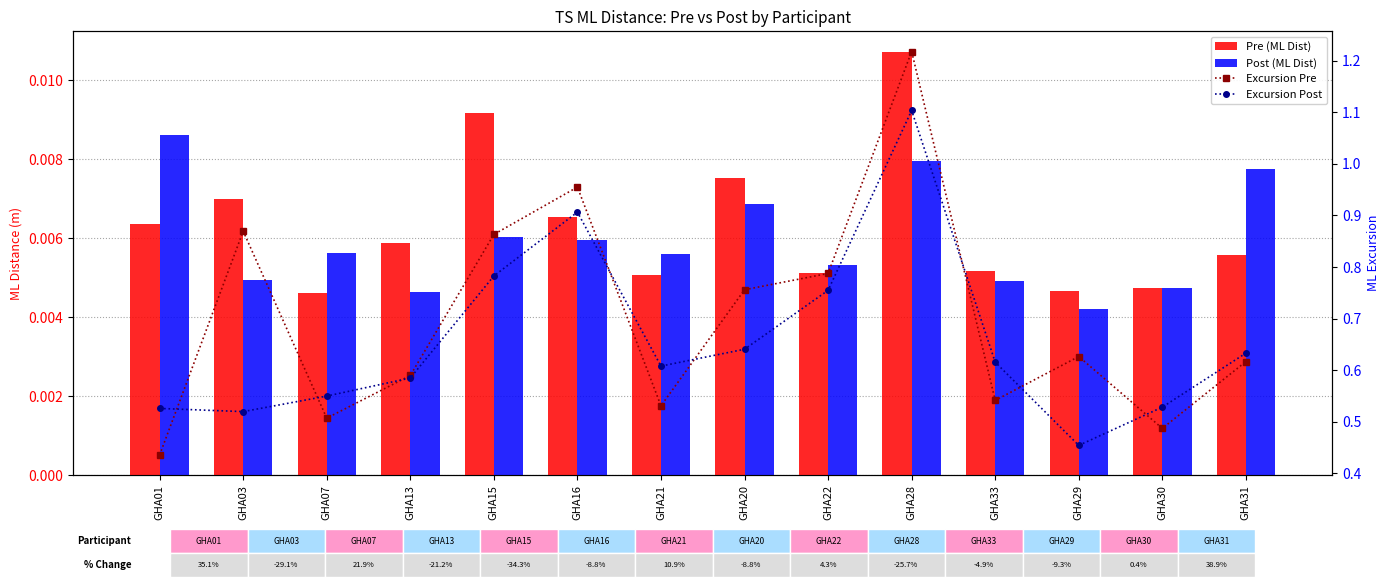

Between GHA03 and GHA07, which is larger?

GHA03